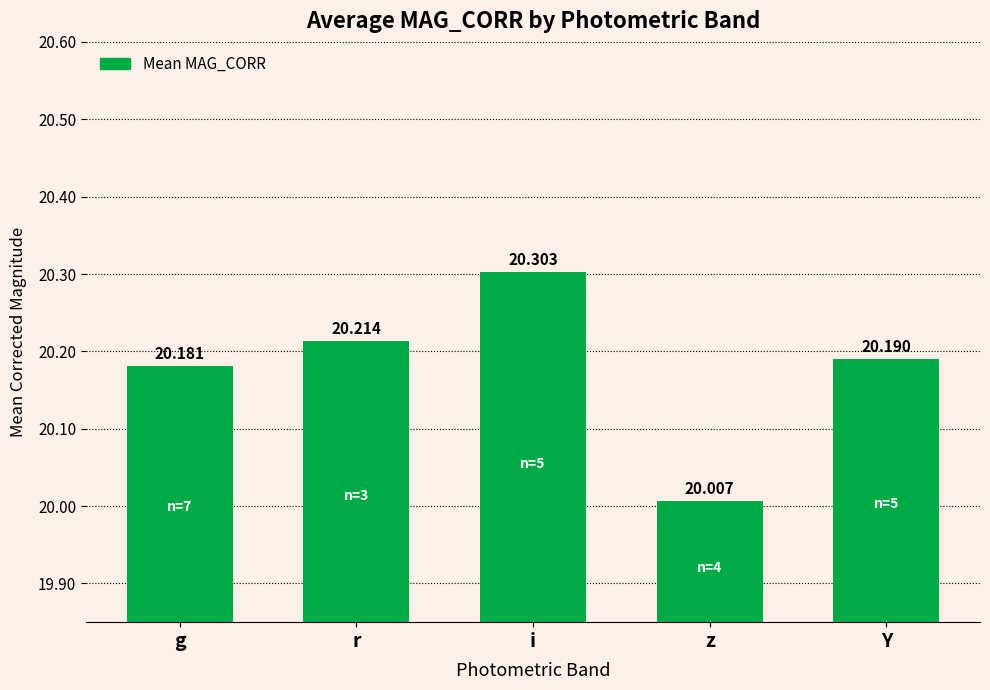

Does the chart contain any negative values?

No